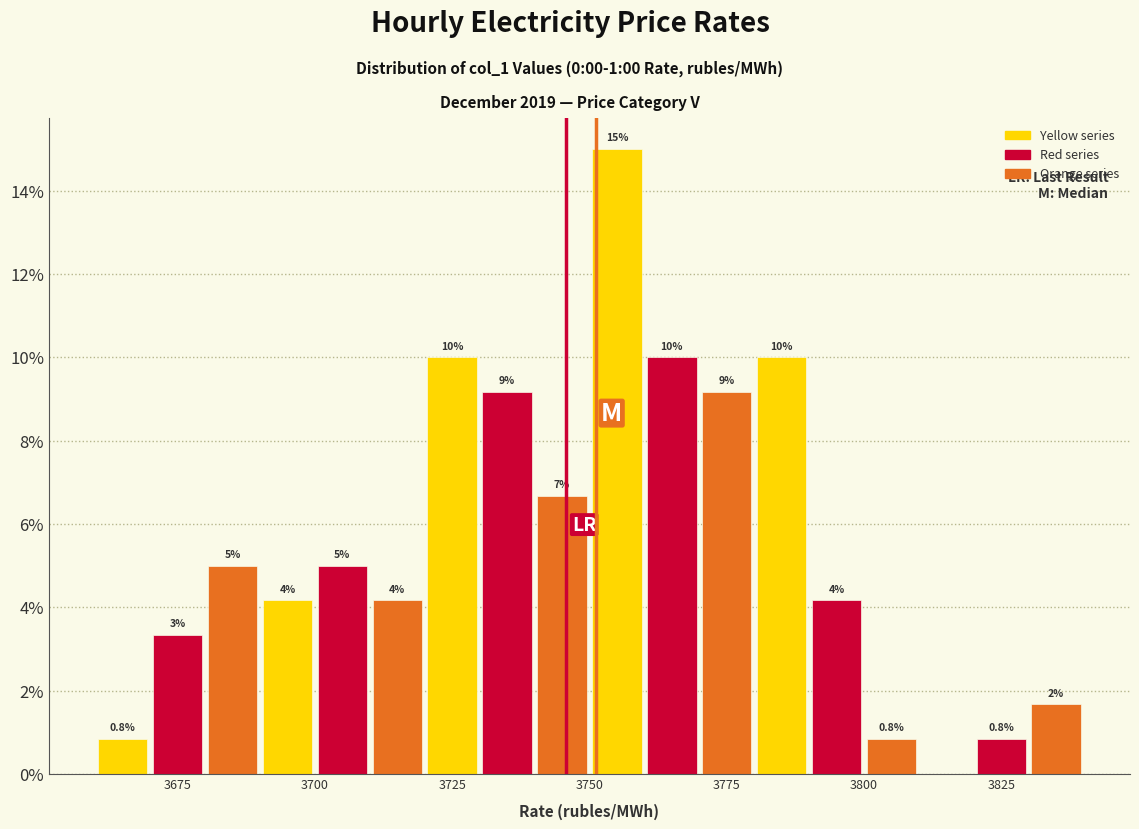

Around what value on the x-axis is the tallest bar? Give the approximate position of its centre, as read against the axis.

3755